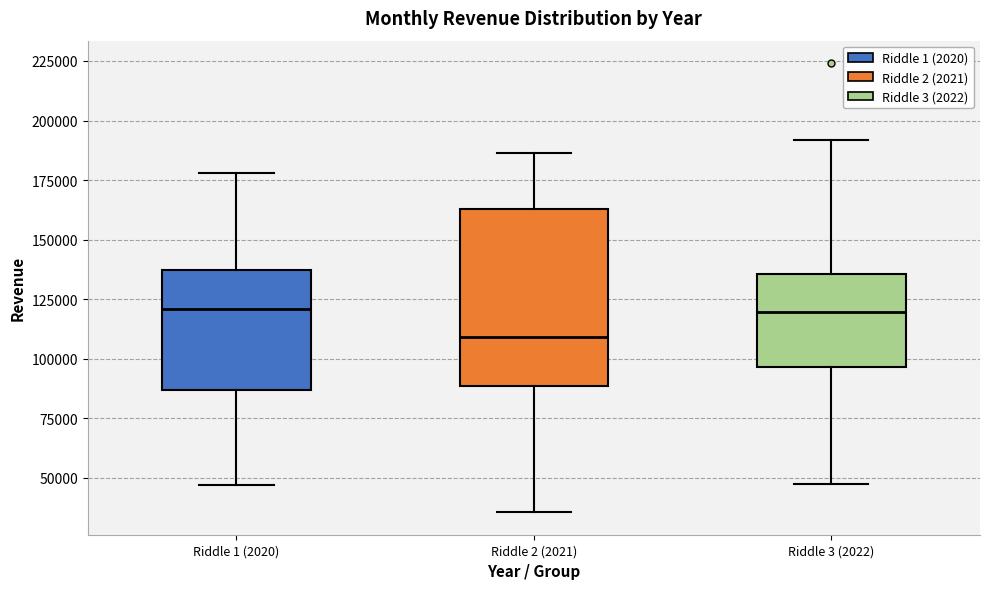

Reading left to right, read every box against the y-axis: the position of its median line, the range the box covers, and the ends of its whiskers. The values are not printed on the chart, so give them approximately, as read against the axis.

Riddle 1 (2020): median 120000, box 85000 to 135000, whiskers 45000 to 180000
Riddle 2 (2021): median 110000, box 90000 to 165000, whiskers 35000 to 185000
Riddle 3 (2022): median 120000, box 95000 to 135000, whiskers 50000 to 190000